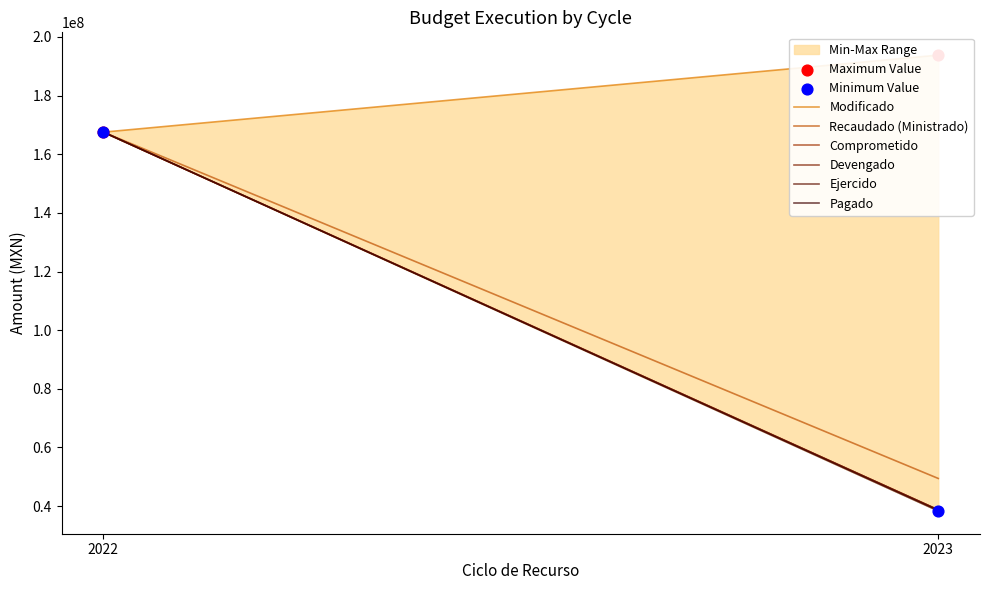

At how many categories does at least one series exceed 139898741?

2